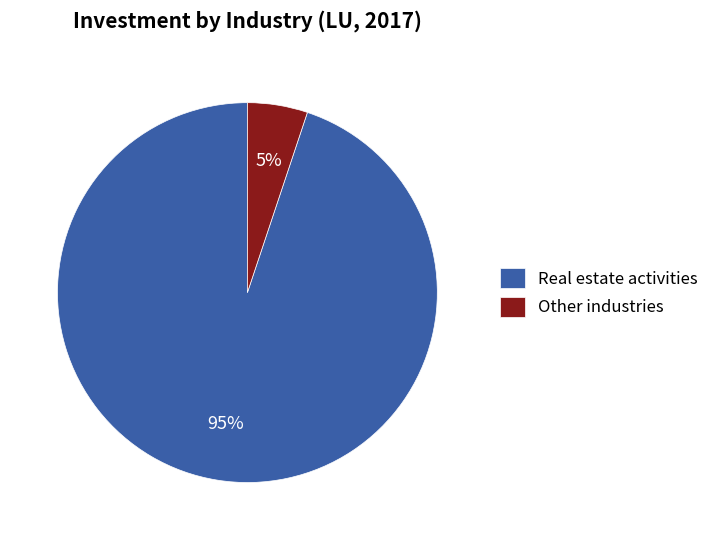

To the nearest percent, what is the average slice percentage?

50%